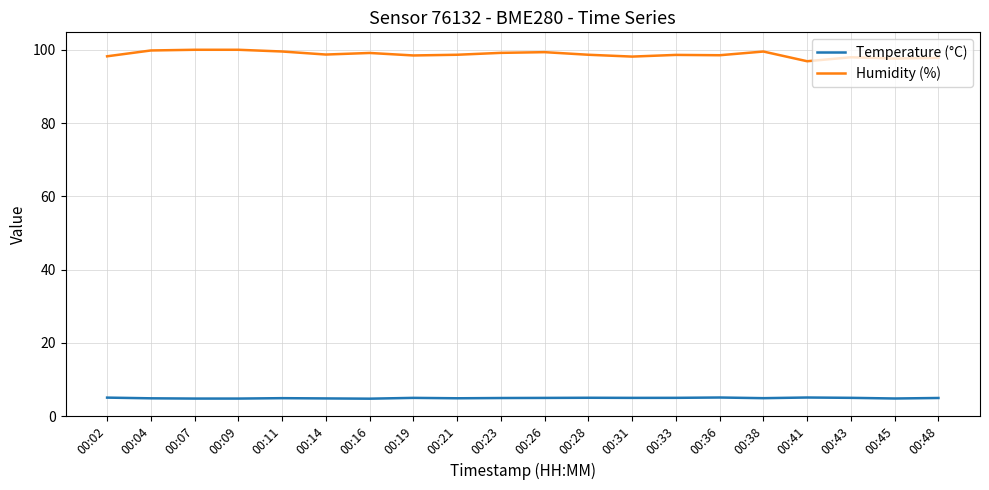

Is it true that Humidity (%) equals 99.5 at 00:38?

True